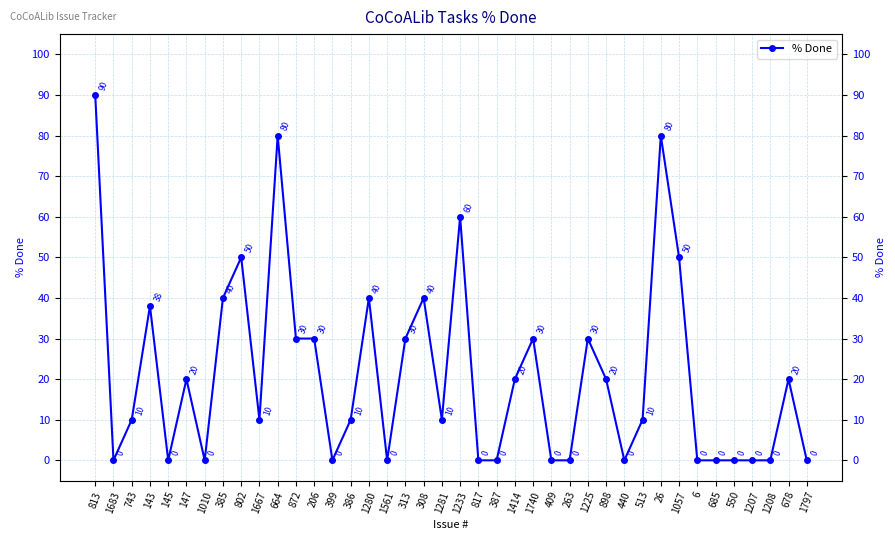

What is the difference between the values at 1208 and 386?

10